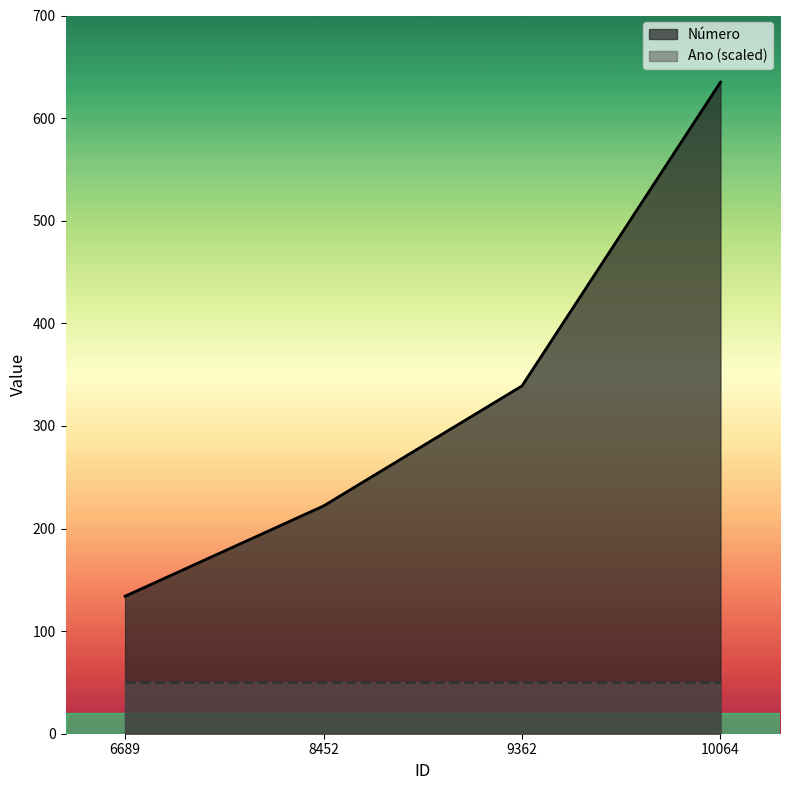

What is the sum of all values?

1330